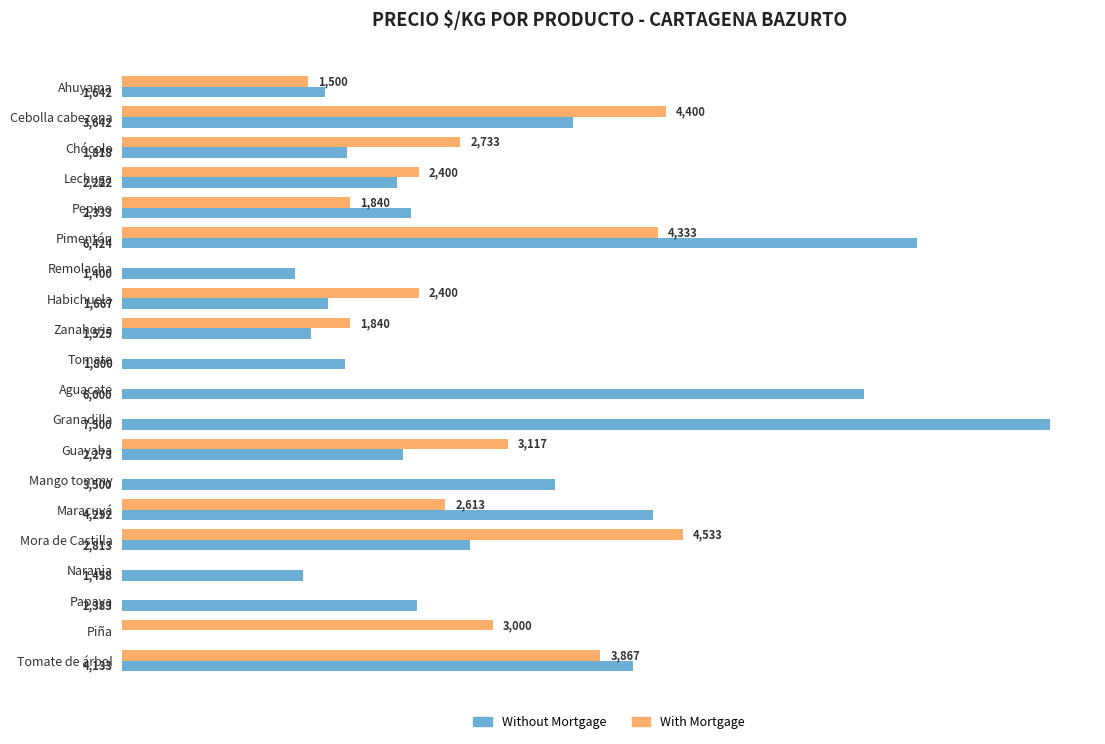

Is the value of With Mortgage at Pepino greater than the value of Without Mortgage at Mora de Castilla?

No